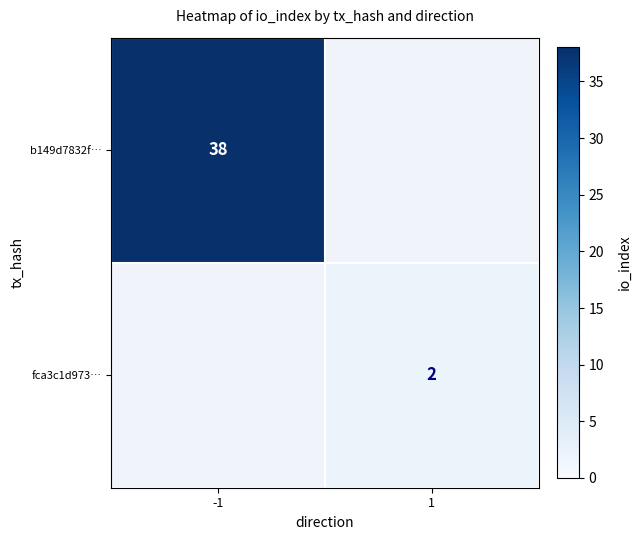

The b149d7832f… series shows 38 at -1. True or false?

True